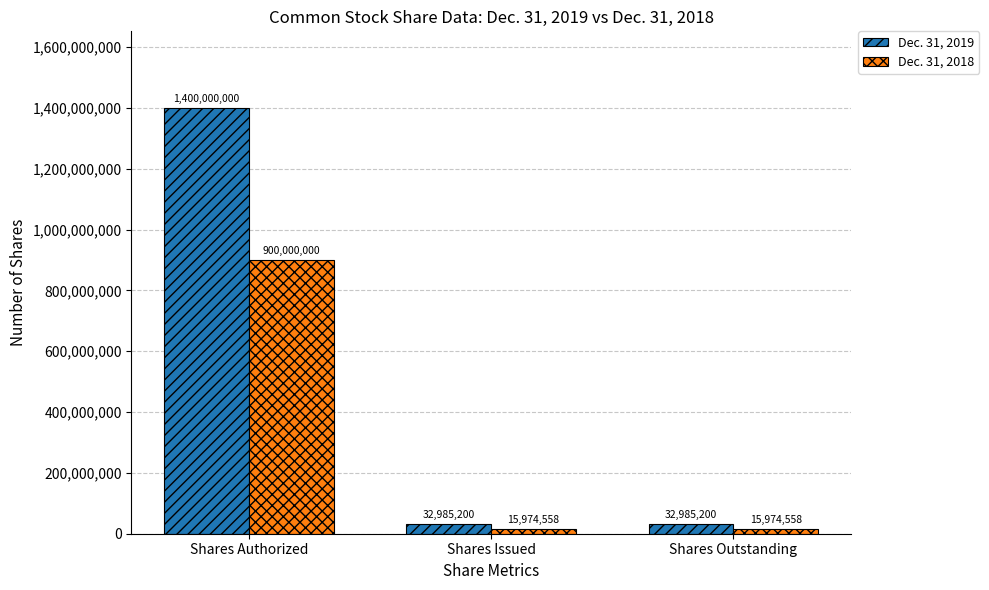

Reading right to left, transcribe all the data shown in this chart.

Dec. 31, 2019: 32985200	32985200	1400000000
Dec. 31, 2018: 15974558	15974558	900000000